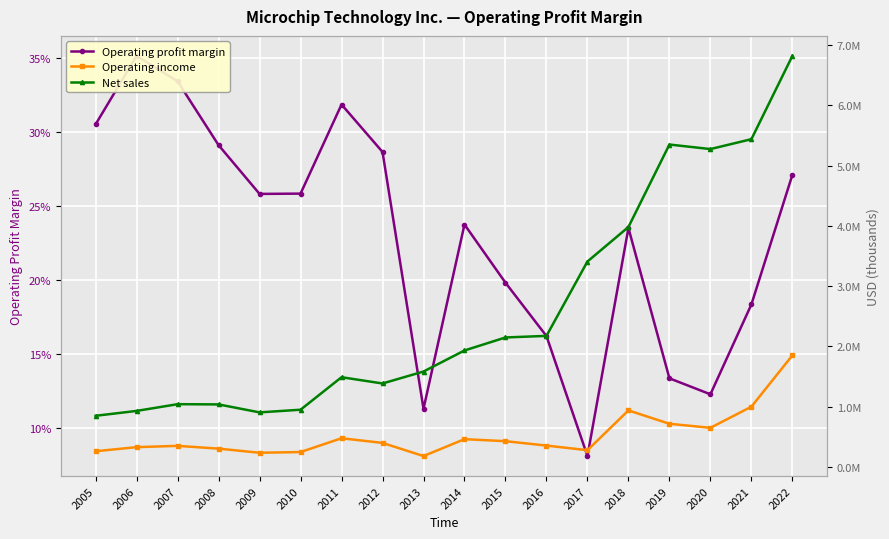

Where is Operating income nearest to the value 1014076?

2021